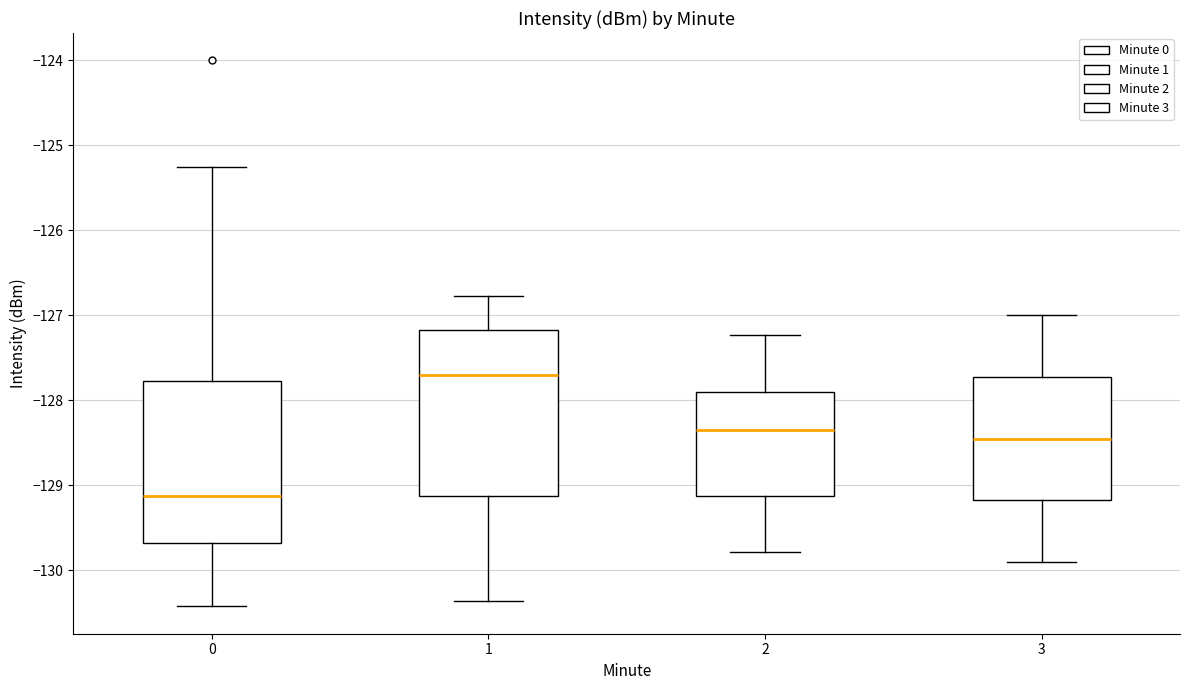

Which box's median line is the lowest?

0